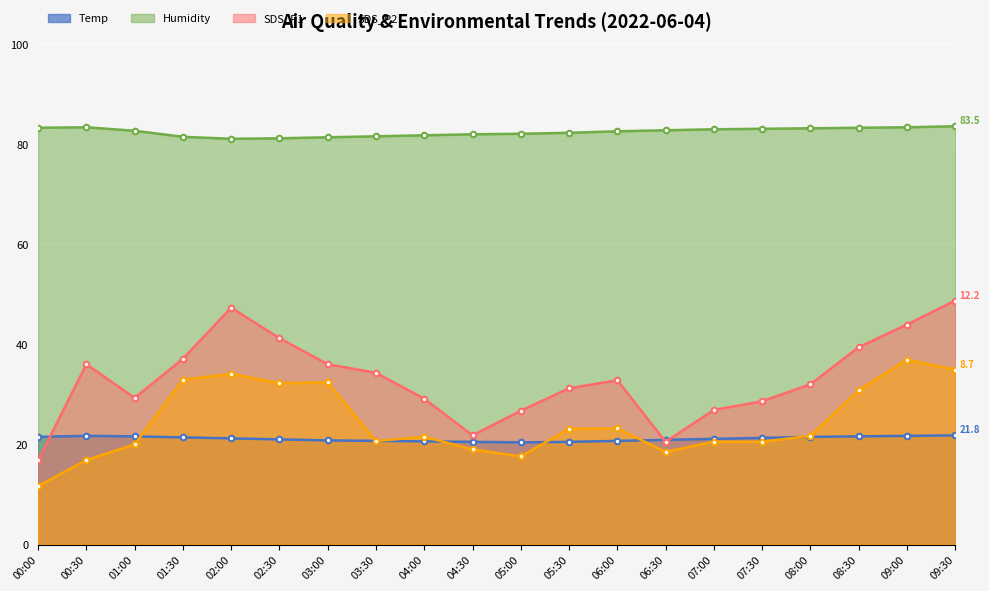

Reading left to right, extract all data points from this chart.

Temp: 00:00=21.5	00:30=21.7	01:00=21.6	01:30=21.4	02:00=21.2	02:30=21.0	03:00=20.8	03:30=20.7	04:00=20.6	04:30=20.5	05:00=20.4	05:30=20.5	06:00=20.7	06:30=20.9	07:00=21.1	07:30=21.3	08:00=21.5	08:30=21.6	09:00=21.7	09:30=21.8
Humidity: 00:00=83.2	00:30=83.3	01:00=82.6	01:30=81.4	02:00=81.0	02:30=81.1	03:00=81.3	03:30=81.5	04:00=81.7	04:30=81.9	05:00=82.0	05:30=82.2	06:00=82.5	06:30=82.7	07:00=82.9	07:30=83.0	08:00=83.1	08:30=83.2	09:00=83.3	09:30=83.5
SDS_P1: 00:00=16.8	00:30=36.0	01:00=29.3	01:30=37.1	02:00=47.3	02:30=41.2	03:00=36.0	03:30=34.3	04:00=29.1	04:30=21.8	05:00=26.7	05:30=31.2	06:00=32.8	06:30=20.5	07:00=26.9	07:30=28.6	08:00=32.0	08:30=39.4	09:00=43.9	09:30=48.7
SDS_P2: 00:00=11.7	00:30=16.9	01:00=20.0	01:30=32.9	02:00=34.1	02:30=32.2	03:00=32.4	03:30=20.7	04:00=21.5	04:30=19.0	05:00=17.6	05:30=23.1	06:00=23.2	06:30=18.5	07:00=20.5	07:30=20.5	08:00=21.7	08:30=30.8	09:00=36.9	09:30=34.9